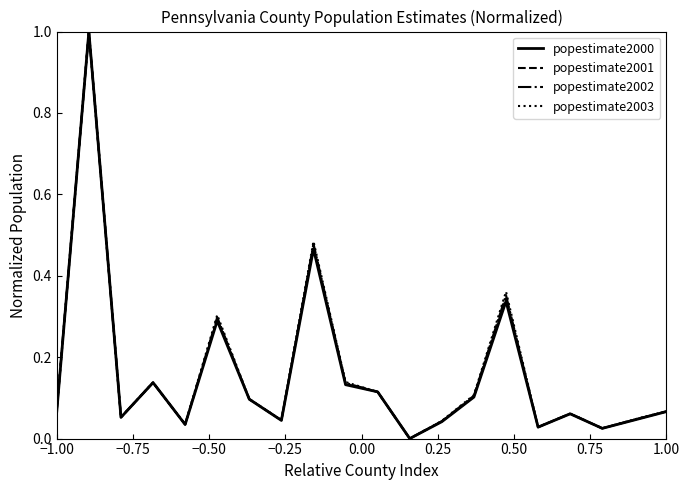

What is the highest value of the popestimate2001 series?

1.0